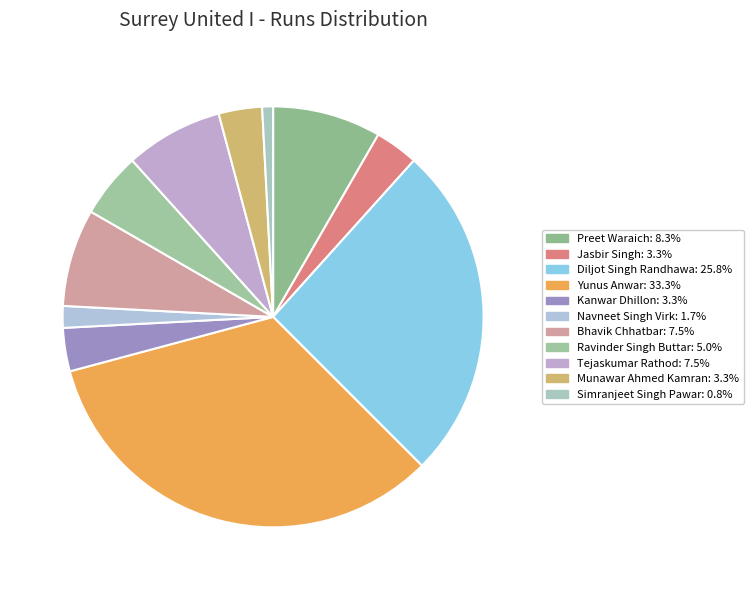

How many slices are in this pie chart?

11